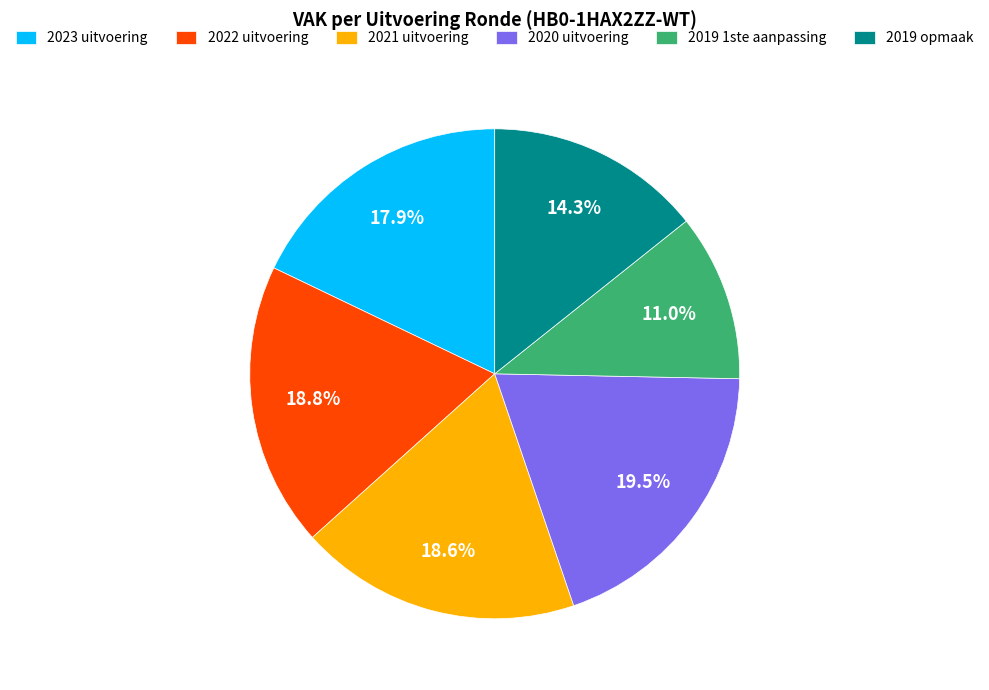

What is the ratio of the value at 2023 uitvoering to the value at 2019 1ste aanpassing?

1.6